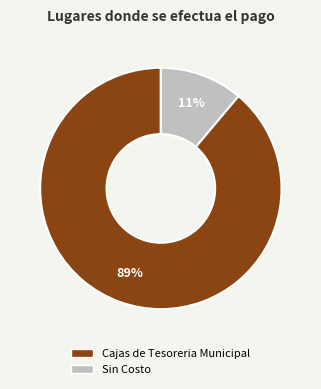

To the nearest percent, what is the difference between the largest and smallest slice percentages?

78%